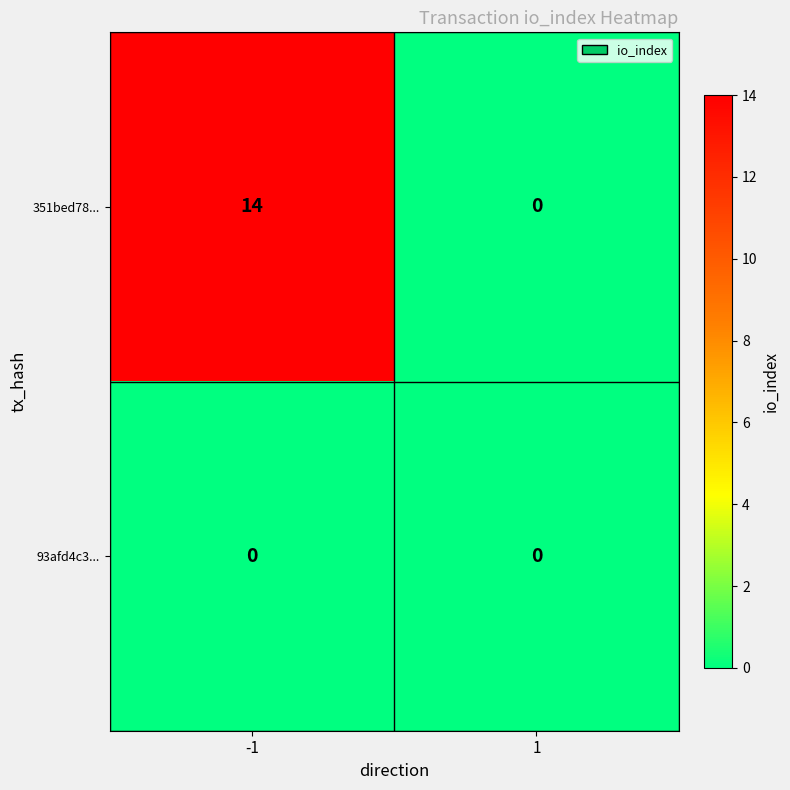

What is the maximum value shown in the chart?

14